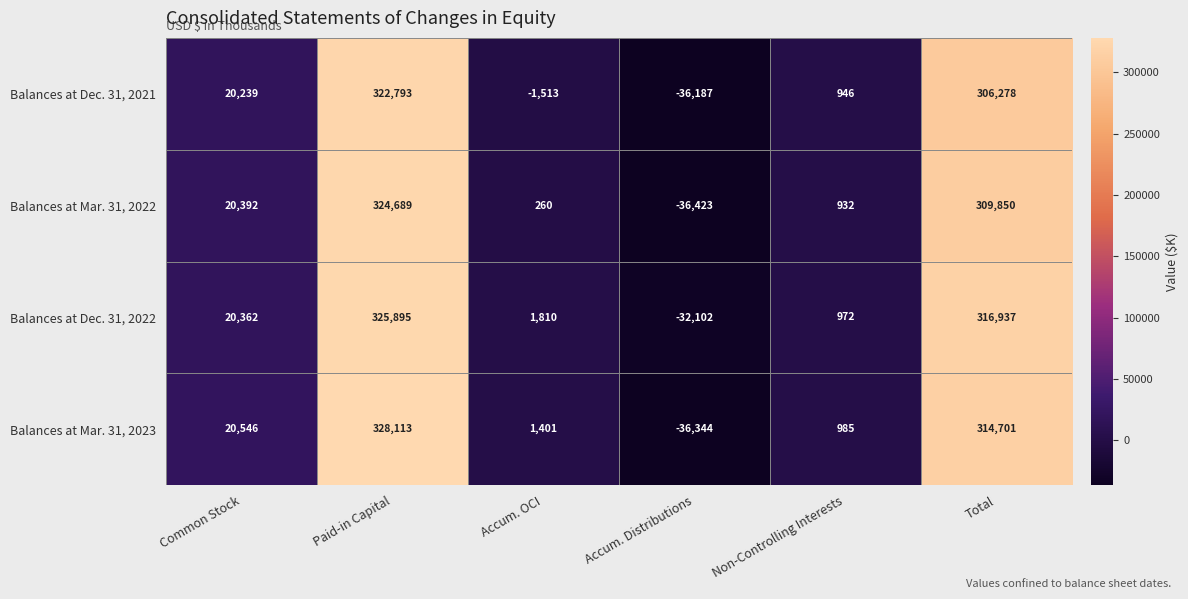

What is the approximate value of Balances at Mar. 31, 2022 at Non-Controlling Interests, to the nearest 50?

950